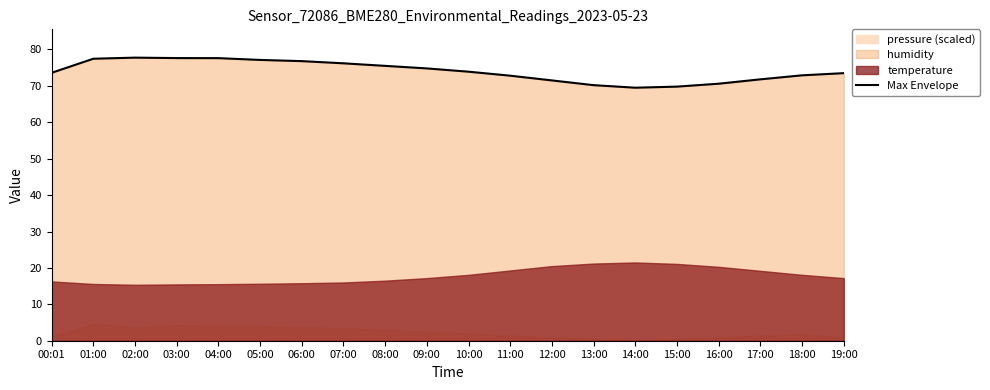

How many points are higher than both their immediate neighbors (excluding endpoints)?

1